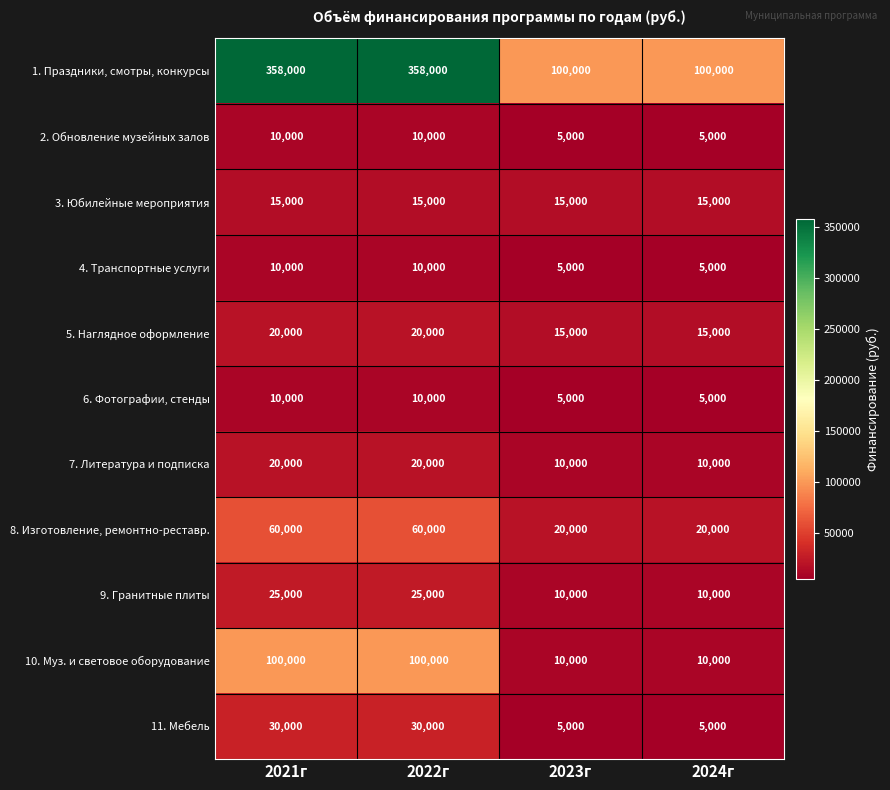

What is the sum of the 1. Праздники, смотры, конкурсы values at 2022г and 2021г?

716000